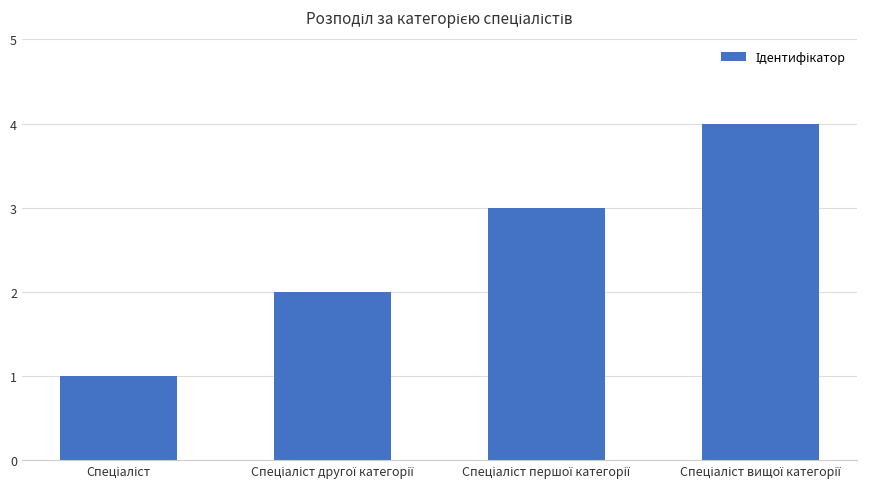

What is the sum of all values?

10